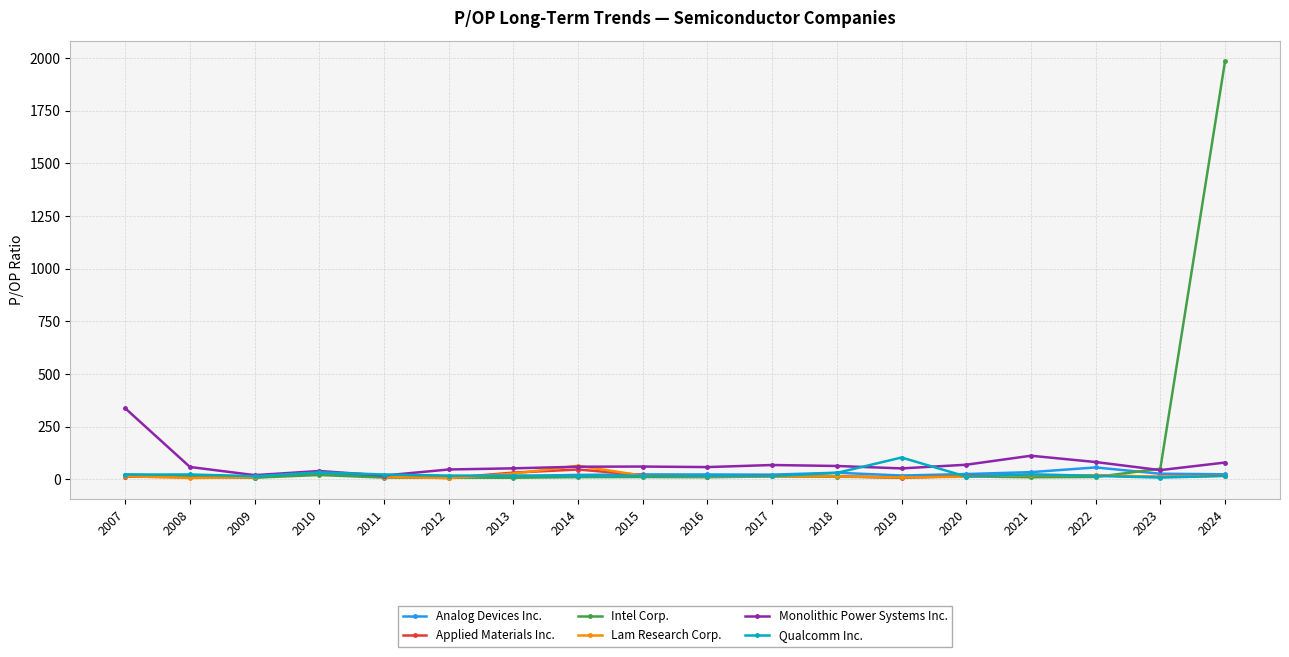

Does the chart have visible grid lines?

Yes